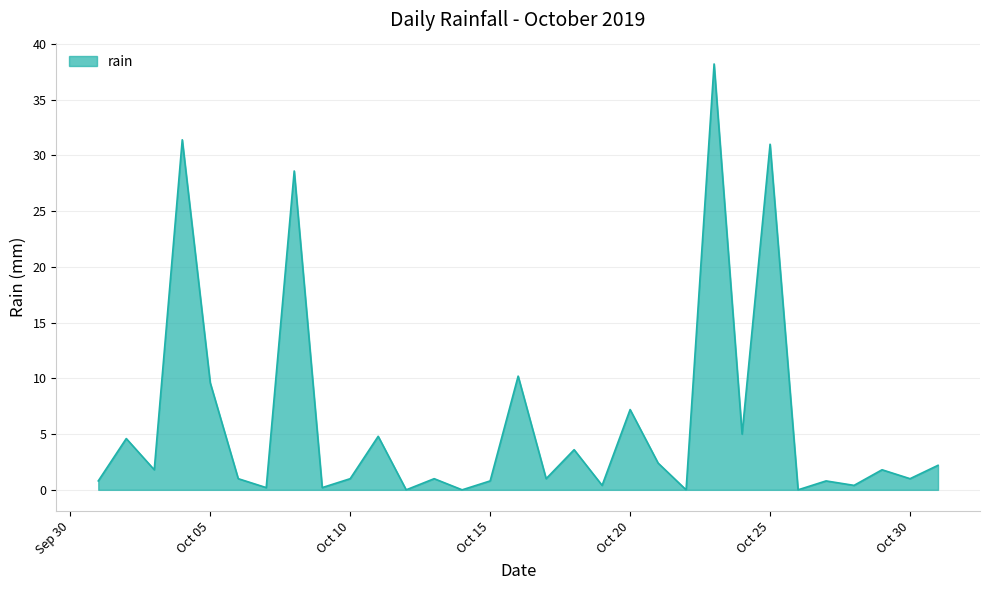

What is the difference between the maximum and minimum values?

38.2